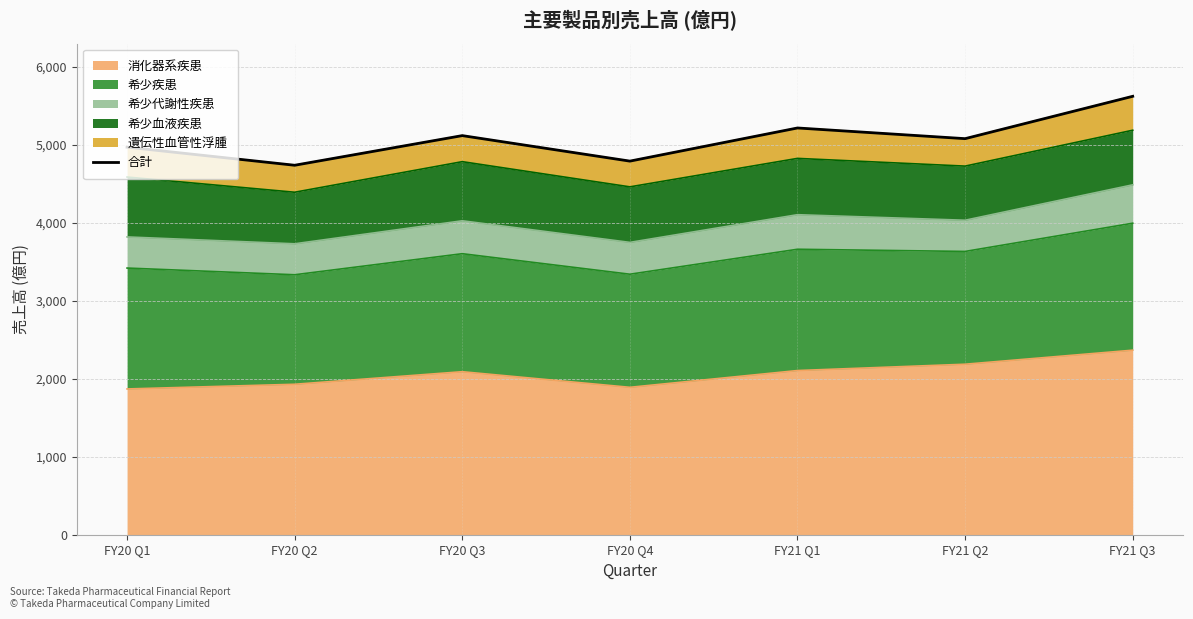

How many lines are shown in the chart?

1